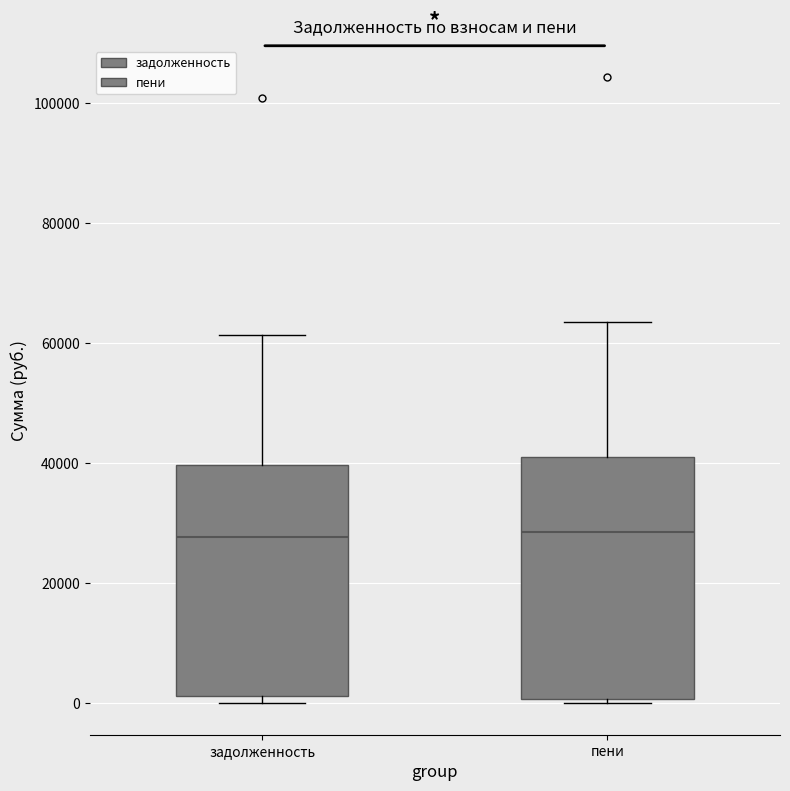

Reading left to right, transcribe this box plot: for each box, give where its median line is, the range the box spans, and where its two whiskers end, as read against the y-axis. The values are not printed on the chart, so give them approximately, as read against the axis.

задолженность: median 28000, box 2000 to 40000, whiskers 0 to 62000
пени: median 28000, box 0 to 42000, whiskers 0 (just below the box's lower edge) to 64000